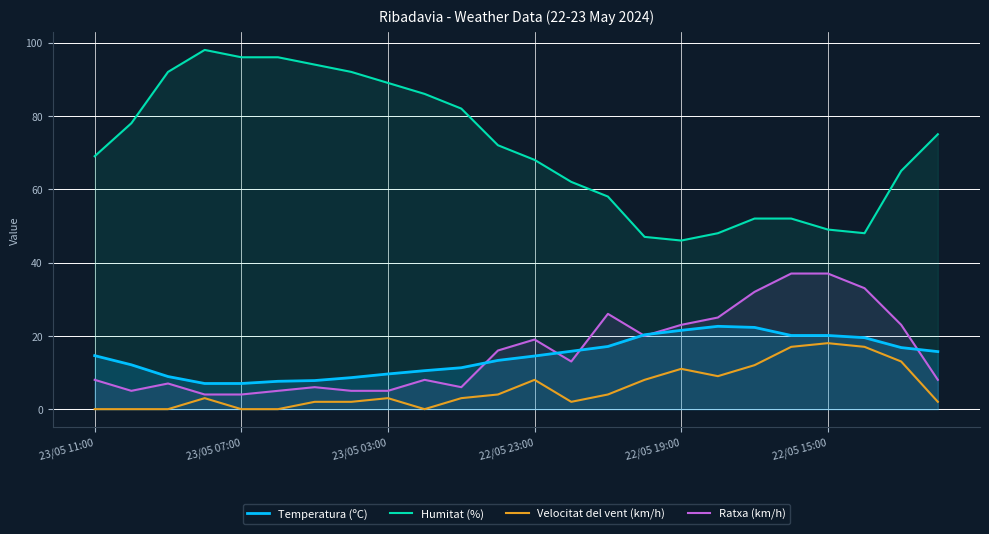

Between 21 and 23, which is larger?

21